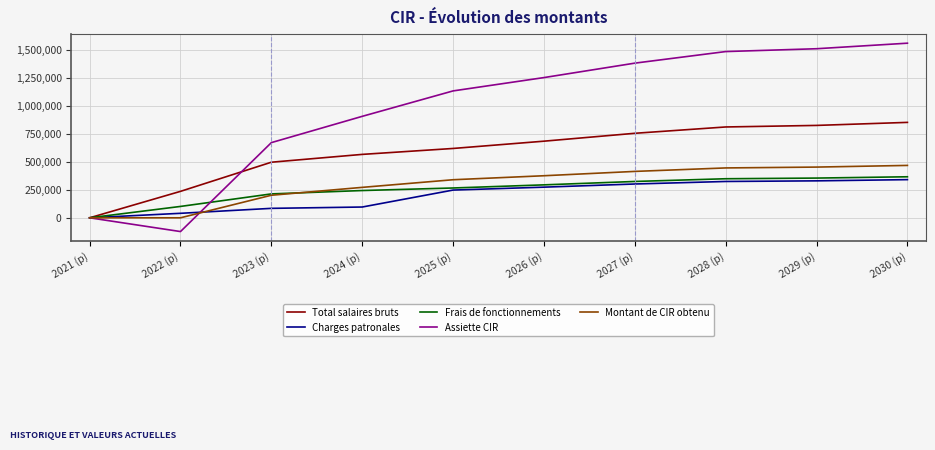

What is the difference between the maximum and minimum values in the Charges patronales series?

340334.3